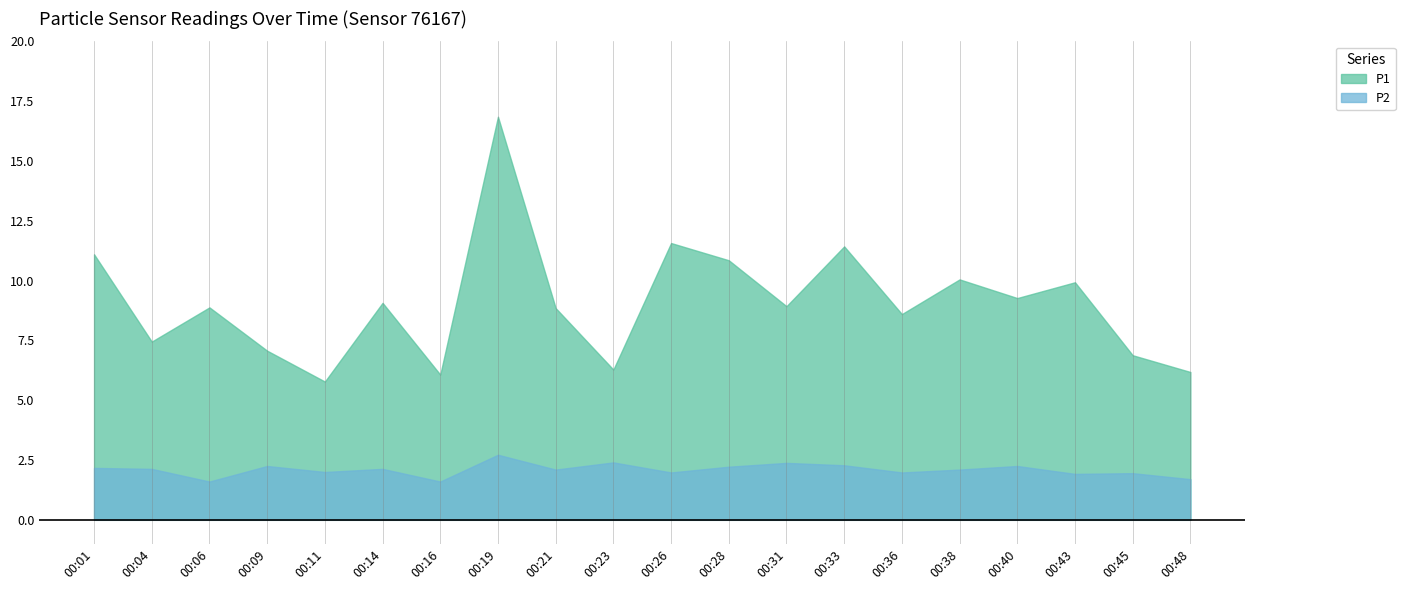

How many data points does each series have?

20